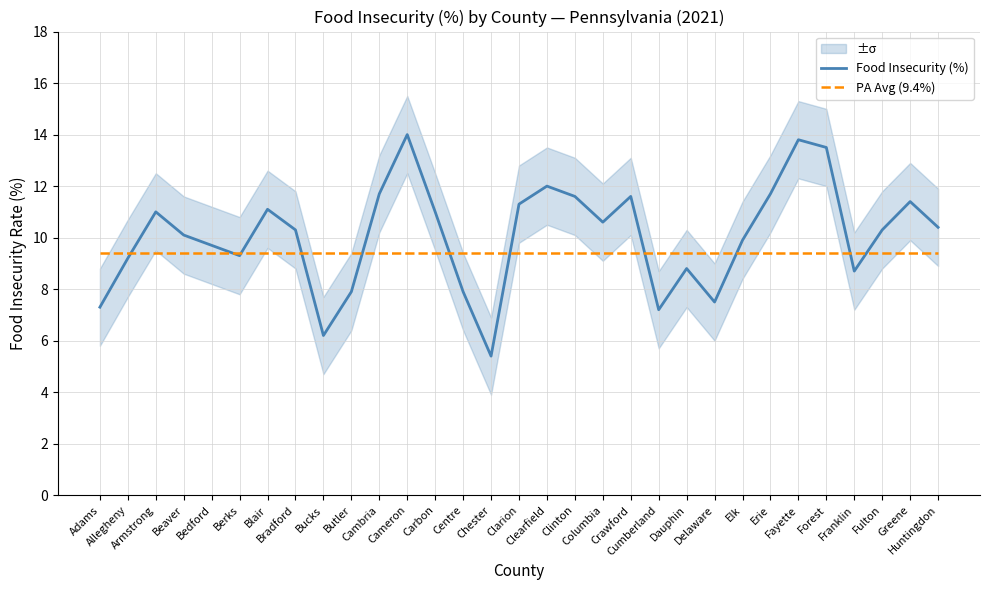

What is the difference between the maximum and minimum values in the Food Insecurity (%) series?

8.6